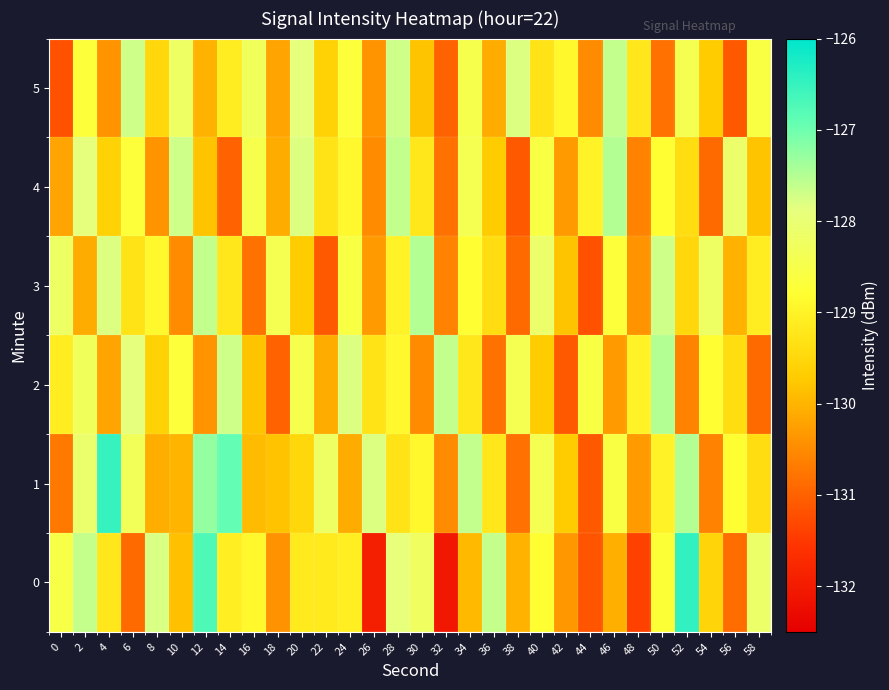

Reading left to right, list all the values displayed in this chart.

0: 0=-128.5	2=-127.6	4=-129.2	6=-130.9	8=-127.8	10=-129.9	12=-126.7	14=-129.1	16=-128.9	18=-130.4	20=-129.2	22=-129.2	24=-129.1	26=-132.0	28=-127.9	30=-128.3	32=-132.1	34=-129.9	36=-127.6	38=-130.0	40=-128.8	42=-130.3	44=-131.2	46=-130.1	48=-131.4	50=-128.7	52=-126.5	54=-129.6	56=-130.9	58=-128.1
1: 0=-130.7	2=-128.1	4=-126.5	6=-128.3	8=-130.1	10=-130.0	12=-127.3	14=-126.9	16=-129.9	18=-129.8	20=-129.5	22=-128.2	24=-130.1	26=-127.8	28=-129.3	30=-128.9	32=-130.5	34=-127.6	36=-129.2	38=-130.8	40=-128.4	42=-129.7	44=-131.1	46=-128.6	48=-130.3	50=-129.0	52=-127.5	54=-130.6	56=-128.8	58=-129.4
2: 0=-129.1	2=-128.3	4=-130.2	6=-127.9	8=-129.6	10=-128.7	12=-130.4	14=-127.7	16=-129.8	18=-131.0	20=-128.5	22=-130.1	24=-127.8	26=-129.3	28=-128.9	30=-130.5	32=-127.6	34=-129.2	36=-130.8	38=-128.4	40=-129.7	42=-131.1	44=-128.6	46=-130.3	48=-129.0	50=-127.5	52=-130.6	54=-128.8	56=-129.4	58=-130.9
3: 0=-128.2	2=-130.1	4=-127.8	6=-129.3	8=-128.9	10=-130.5	12=-127.6	14=-129.2	16=-130.8	18=-128.4	20=-129.7	22=-131.1	24=-128.6	26=-130.3	28=-129.0	30=-127.5	32=-130.6	34=-128.8	36=-129.4	38=-130.9	40=-128.1	42=-129.8	44=-131.2	46=-128.7	48=-130.4	50=-127.7	52=-129.5	54=-128.2	56=-130.0	58=-129.1
4: 0=-130.2	2=-127.9	4=-129.6	6=-128.7	8=-130.4	10=-127.7	12=-129.8	14=-131.0	16=-128.5	18=-130.1	20=-127.8	22=-129.3	24=-128.9	26=-130.5	28=-127.6	30=-129.2	32=-130.8	34=-128.4	36=-129.7	38=-131.1	40=-128.6	42=-130.3	44=-129.0	46=-127.5	48=-130.6	50=-128.8	52=-129.4	54=-130.9	56=-128.1	58=-129.8
5: 0=-131.2	2=-128.7	4=-130.4	6=-127.7	8=-129.5	10=-128.2	12=-130.0	14=-129.1	16=-128.3	18=-130.2	20=-127.9	22=-129.6	24=-128.7	26=-130.4	28=-127.7	30=-129.8	32=-131.0	34=-128.5	36=-130.1	38=-127.8	40=-129.3	42=-128.9	44=-130.5	46=-127.6	48=-129.2	50=-130.8	52=-128.4	54=-129.7	56=-131.1	58=-128.6